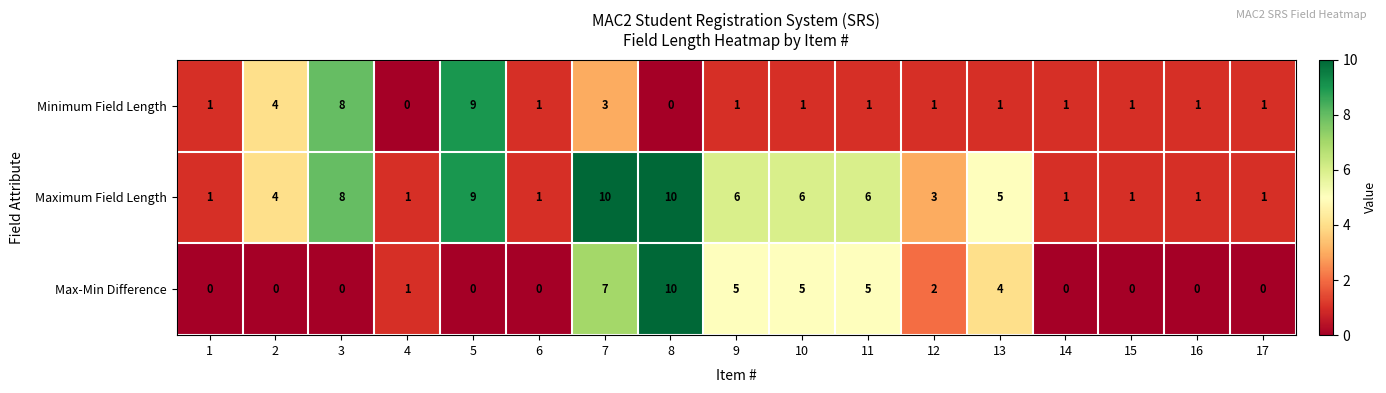

What is the difference between the second highest and second lowest values in the Maximum Field Length series?

9